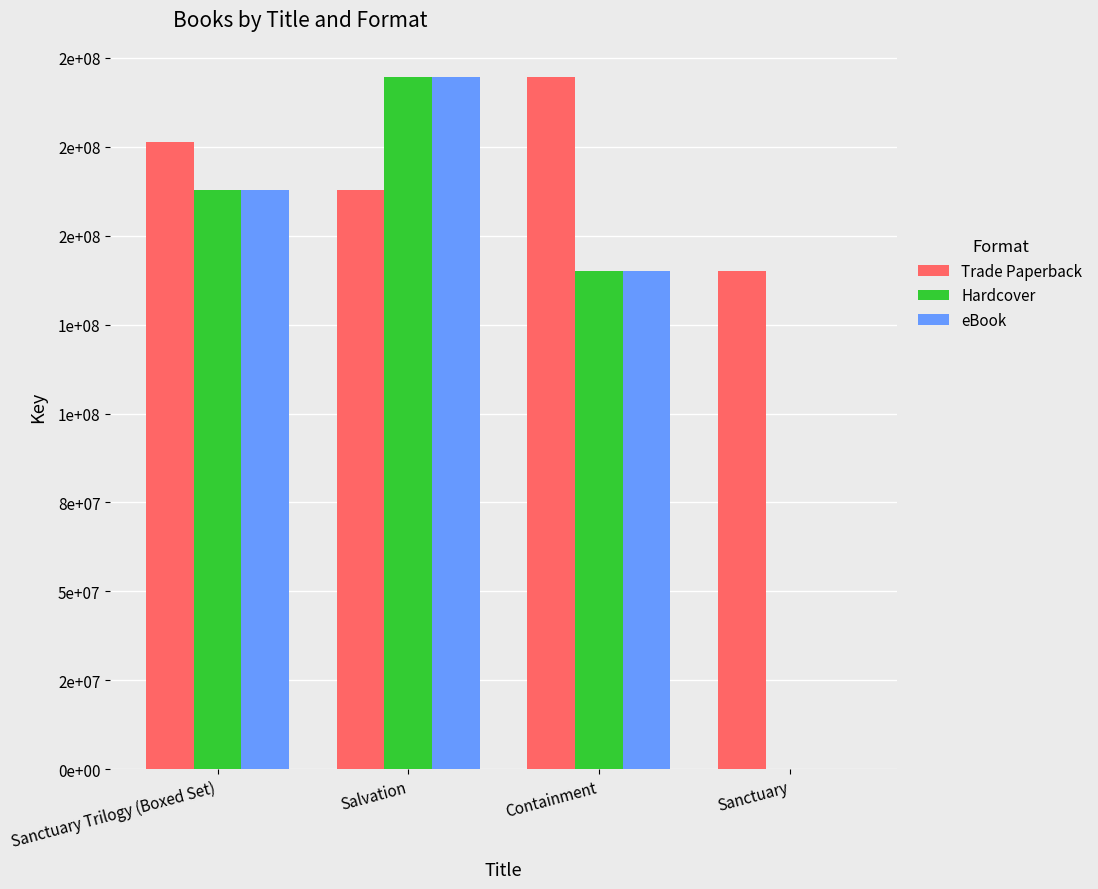

What are all the series names shown in the legend?

Trade Paperback, Hardcover, eBook